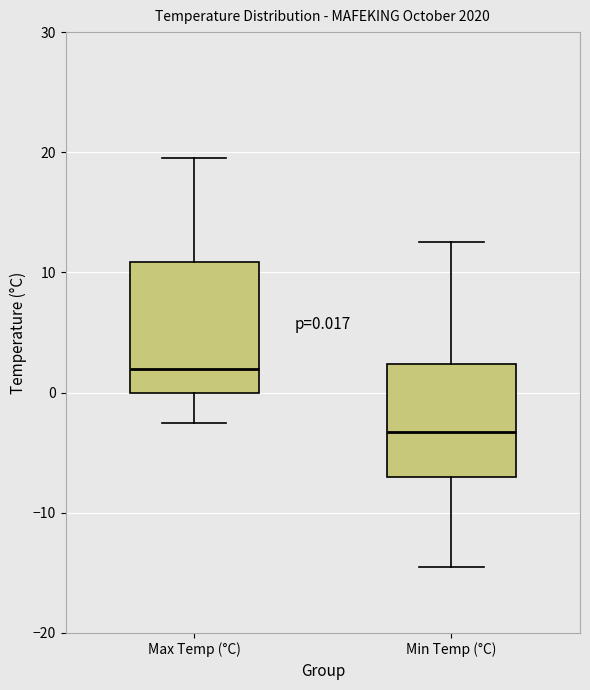

Comparing the boxes themselves (not the whiskers), which one is the tallest?

Max Temp (°C)